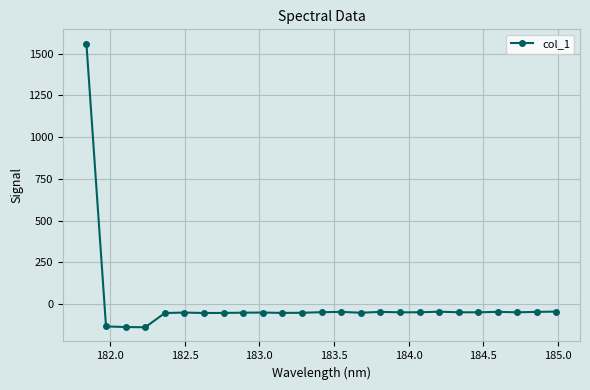

What is the difference between the maximum and second lowest values?

1696.3